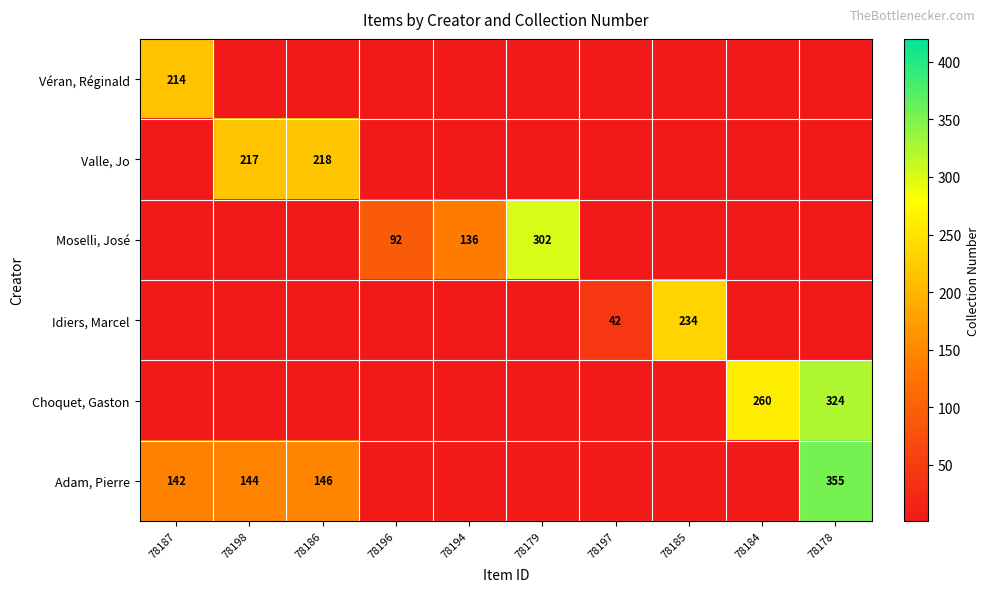

Between 78187 and 78178, which is larger?

78187